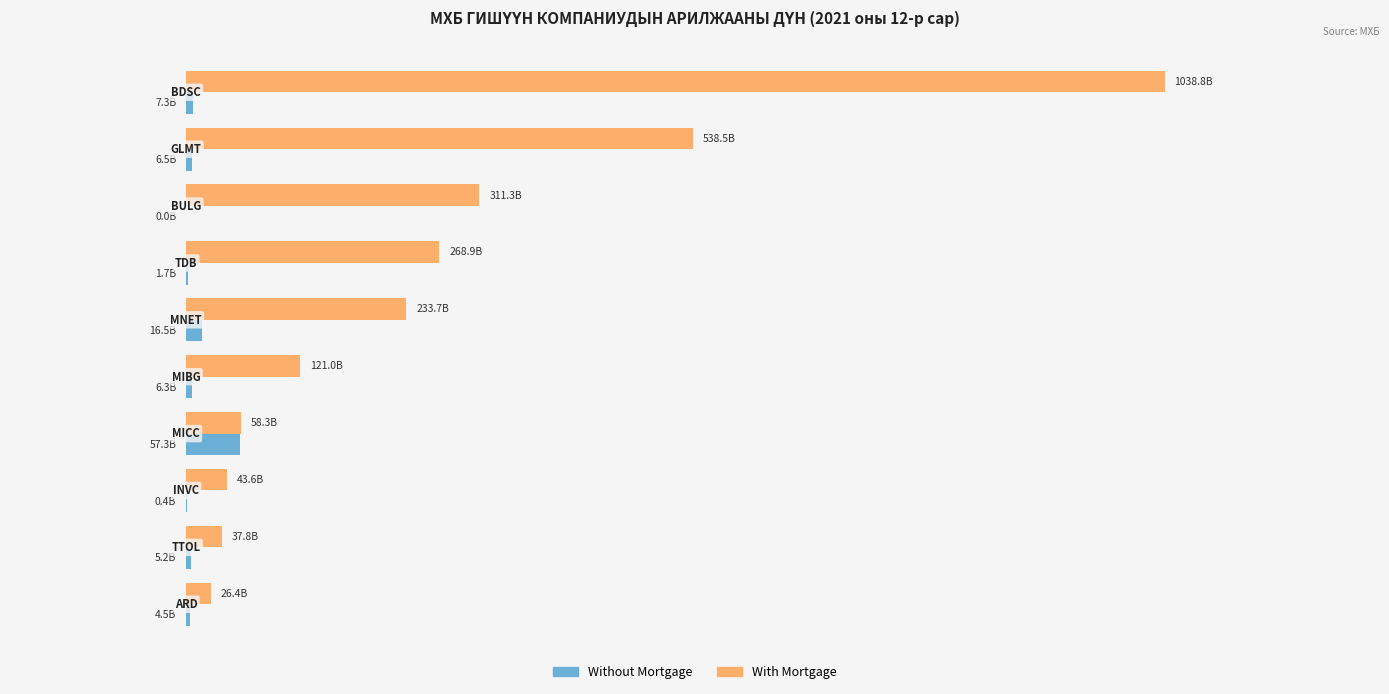

What are all the series names shown in the legend?

Without Mortgage, With Mortgage